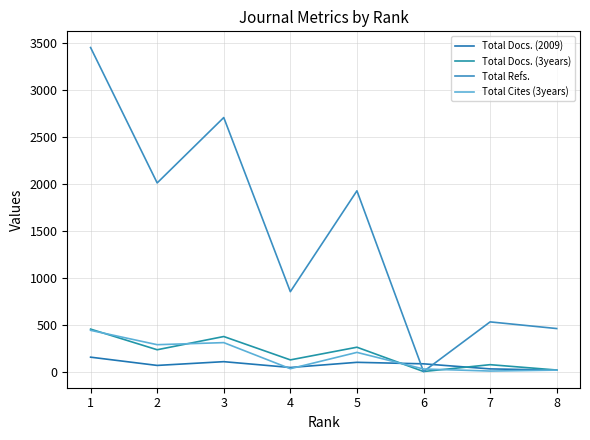

What is the sum of the Total Cites (3years) values at 6 and 5?

231